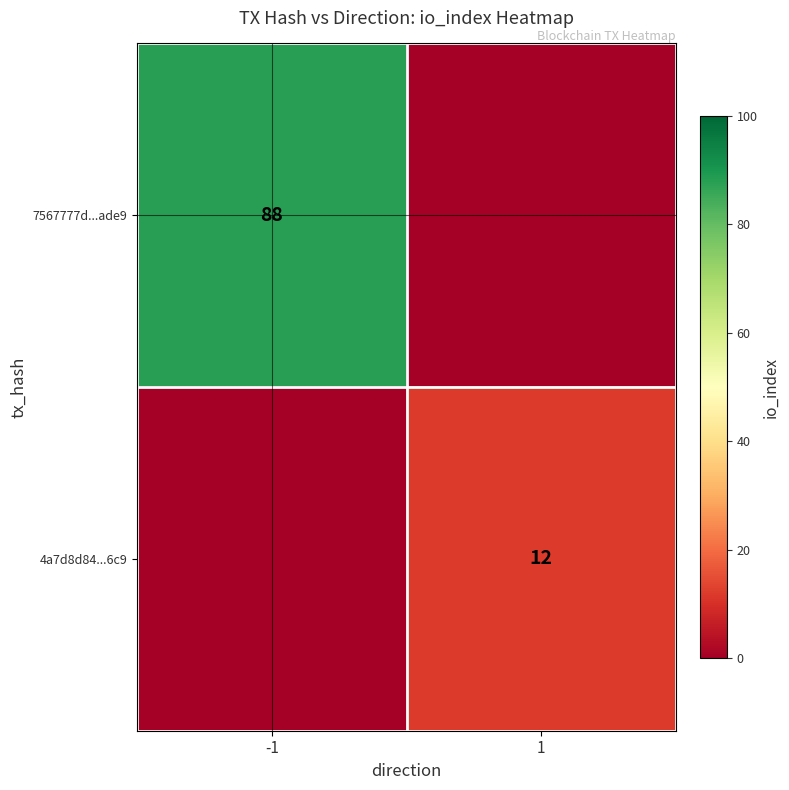

Is the value of 7567777d...ade9 at -1 greater than the value of 4a7d8d84...6c9 at 1?

Yes